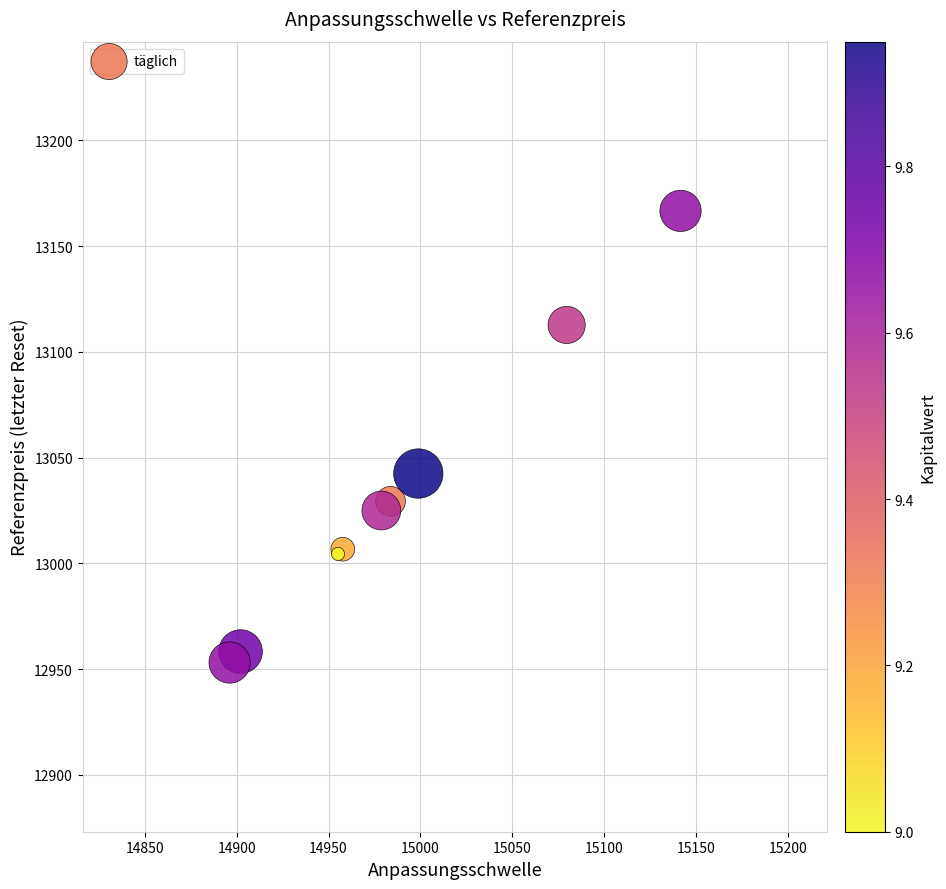

What Y value in the scatter plot is closest to 13059?

13042.5